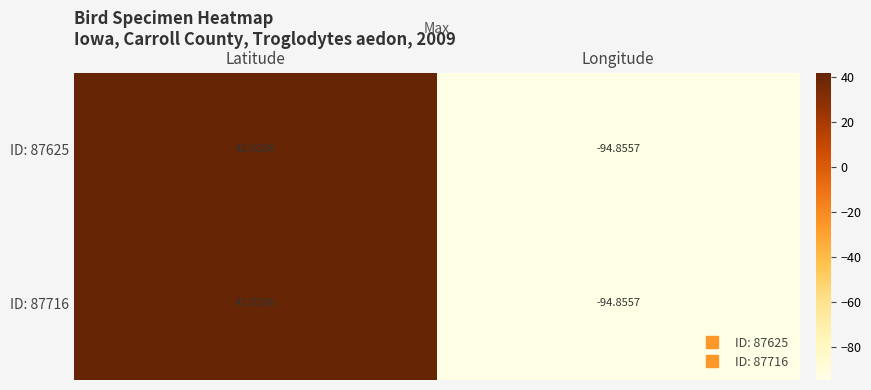

Which category has the highest value in the ID: 87625 series?

Latitude